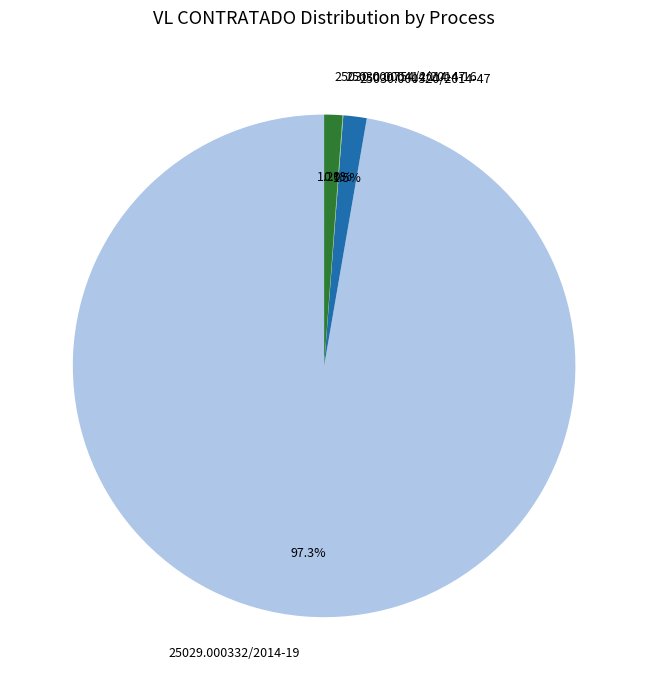

The 25030.000320/2014-47 slice represents 13% of the pie. True or false?

False